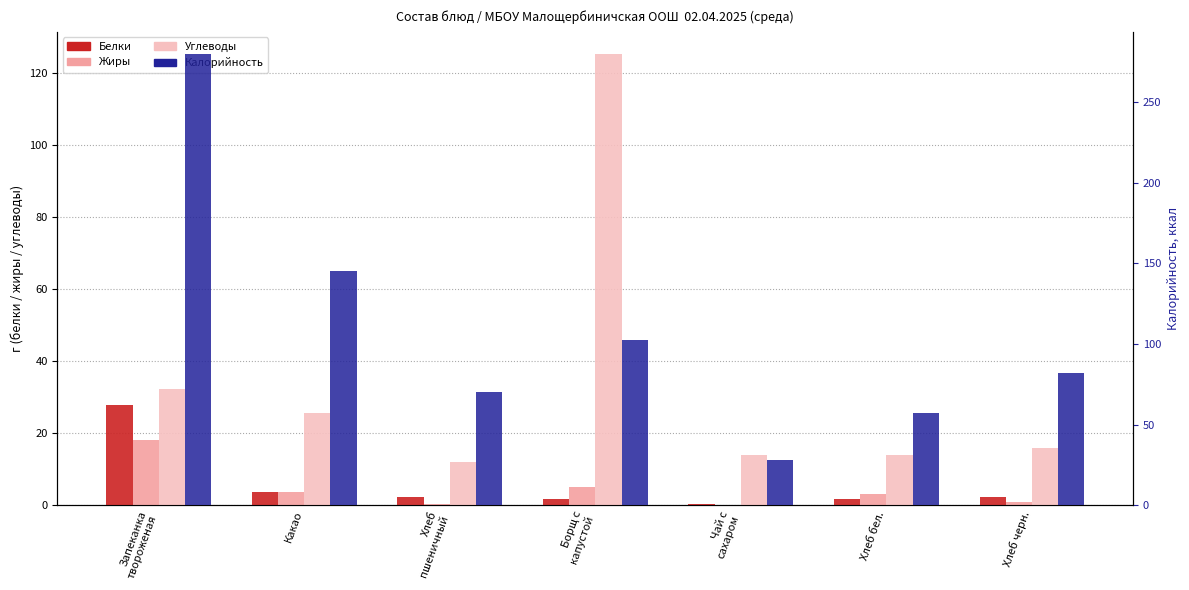

Which has a higher value, Хлеб бел. or Чай с
сахаром?

Хлеб бел.